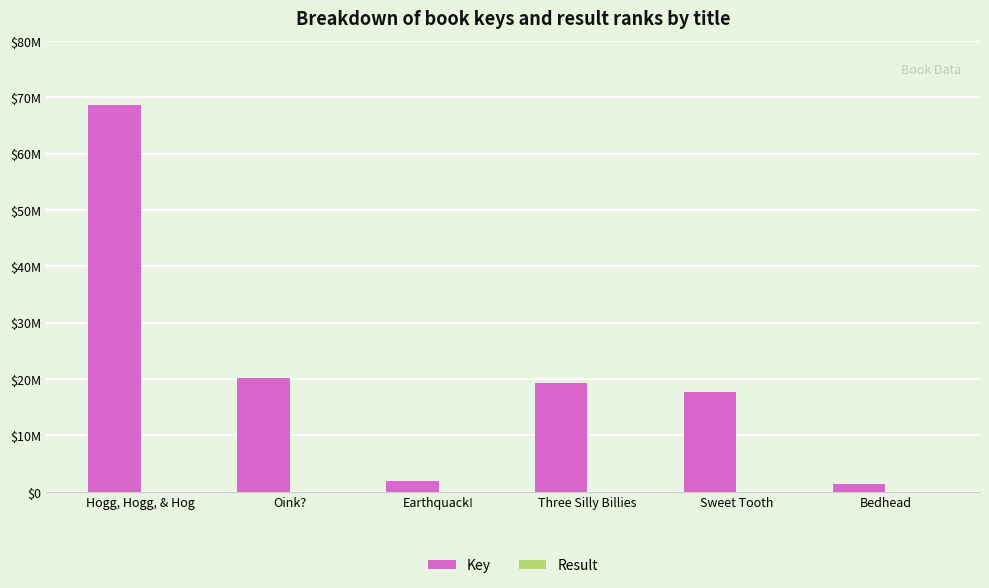

How many Result values are between 2 and 5?

4